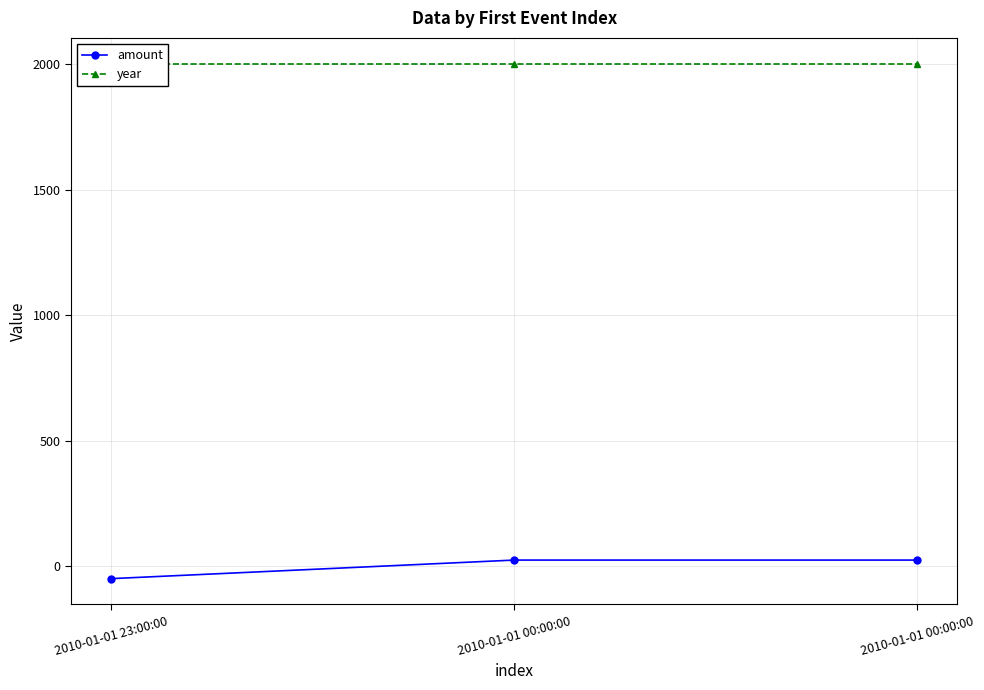

How many values in the amount series are below 23?

1